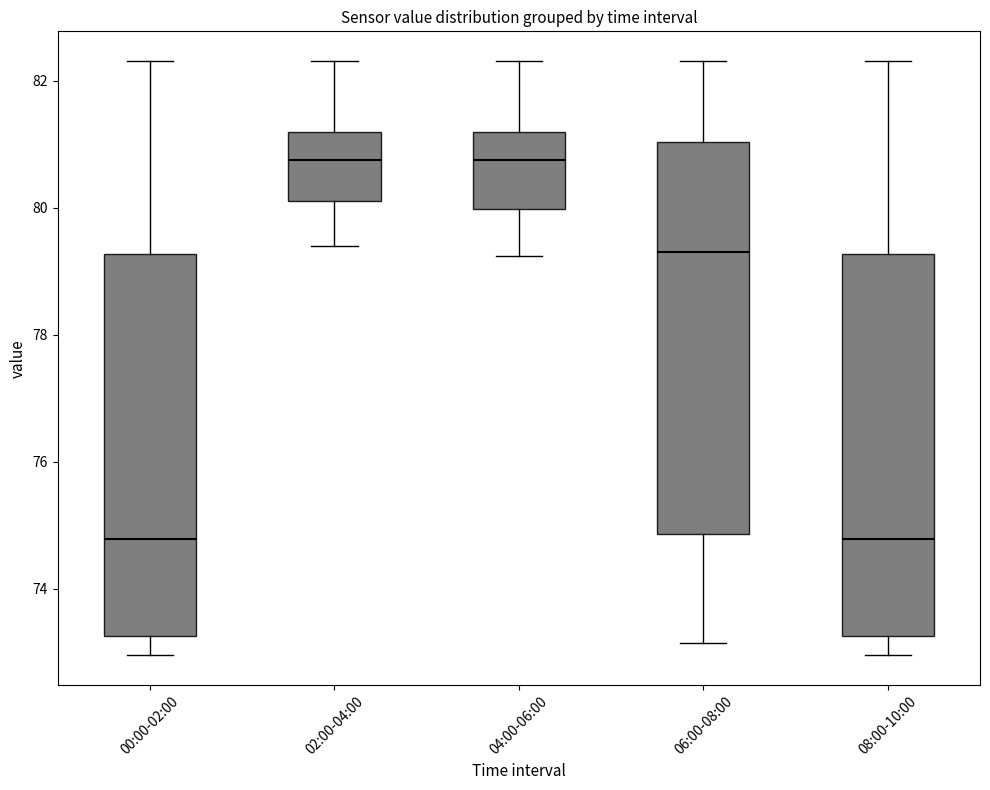

Reading left to right, read every box against the y-axis: the position of its median line, the range the box covers, and the ends of its whiskers. The values are not printed on the chart, so give them approximately, as read against the axis.

00:00-02:00: median 74.8, box 73.2 to 79.2, whiskers 73.0 to 82.4
02:00-04:00: median 80.8, box 80.2 to 81.2, whiskers 79.4 to 82.4
04:00-06:00: median 80.8, box 80.0 to 81.2, whiskers 79.2 to 82.4
06:00-08:00: median 79.4, box 74.8 to 81.0, whiskers 73.2 to 82.4
08:00-10:00: median 74.8, box 73.2 to 79.2, whiskers 73.0 to 82.4